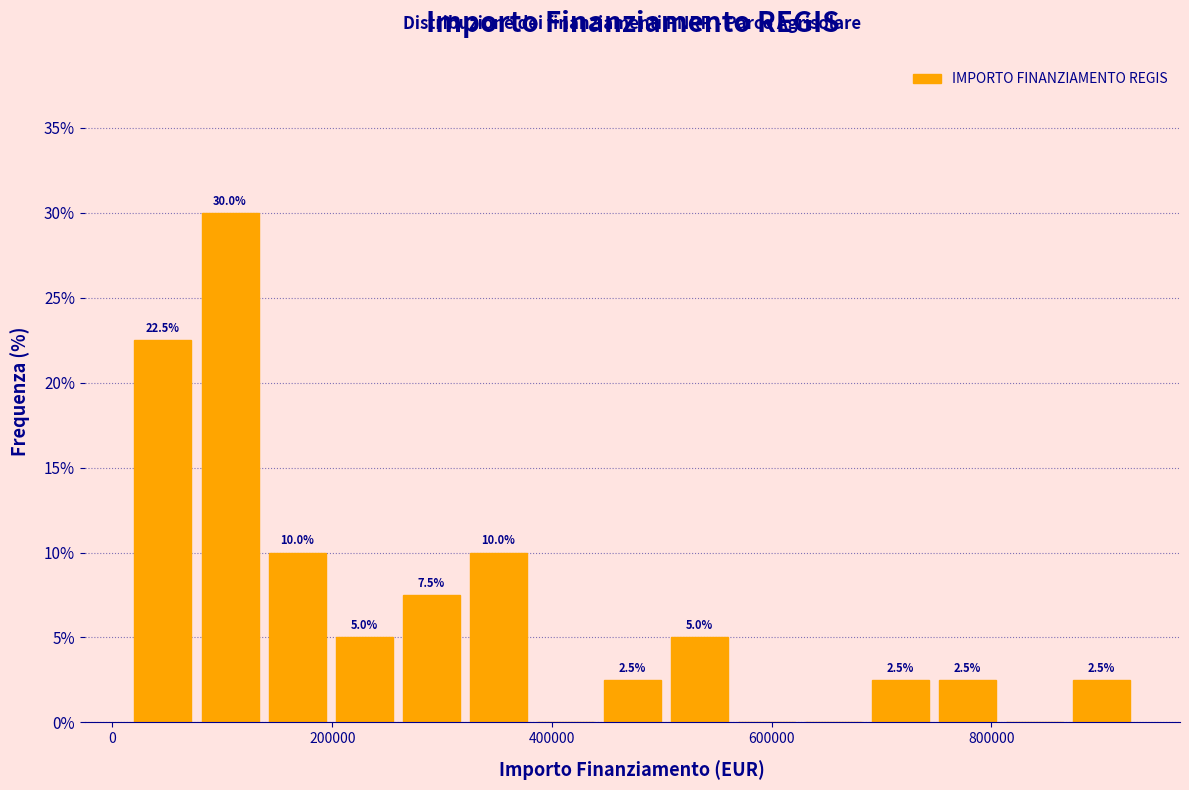

Read against the x-axis, roughly where is the centre of the tallest bar?

100000